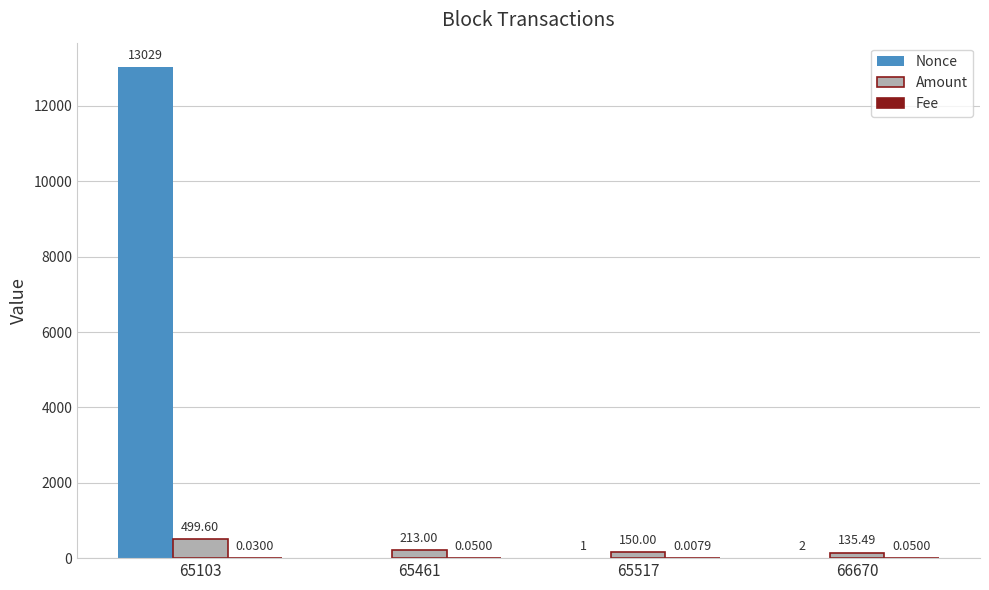

What is the sum of the Amount values at 65461 and 66670?

348.5